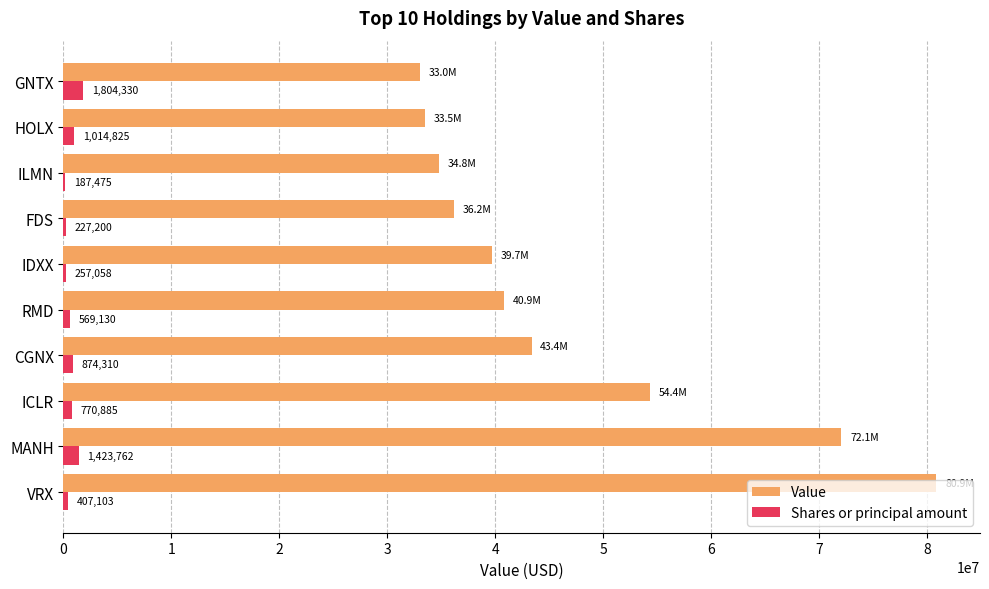

What is the sum of all Shares or principal amount values?

7536078